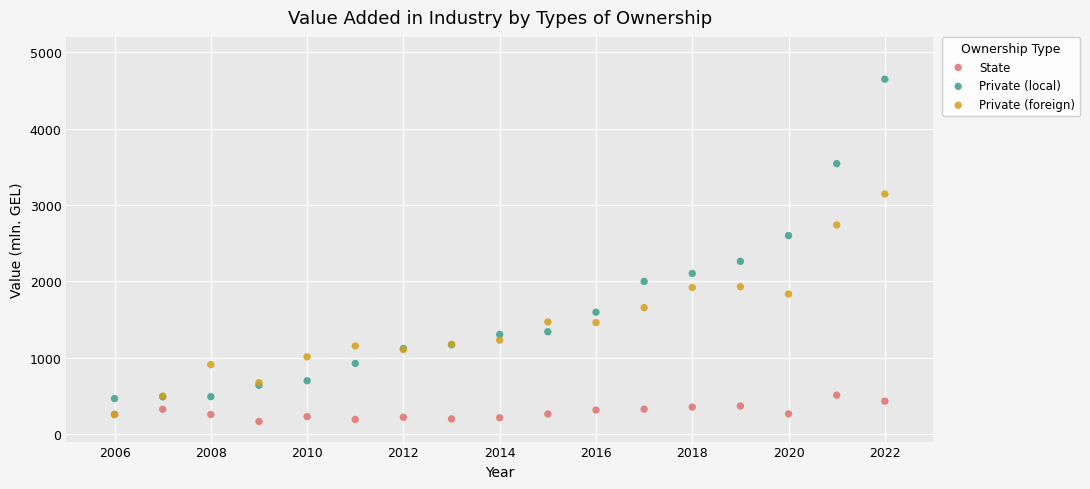

Which series reaches the maximum Y coordinate?

Private (local)